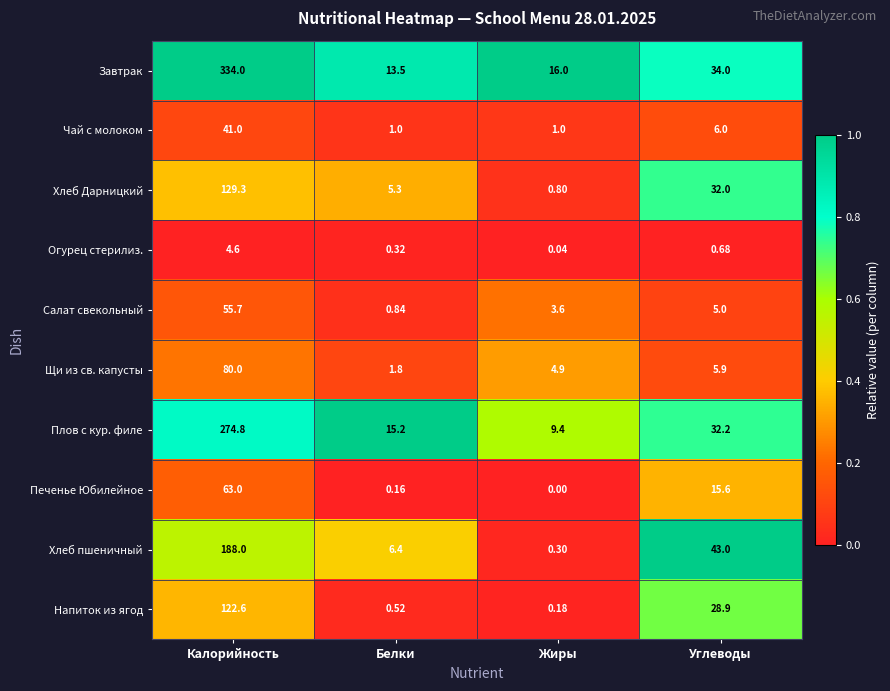

At which label is Завтрак closest to 173?

Углеводы